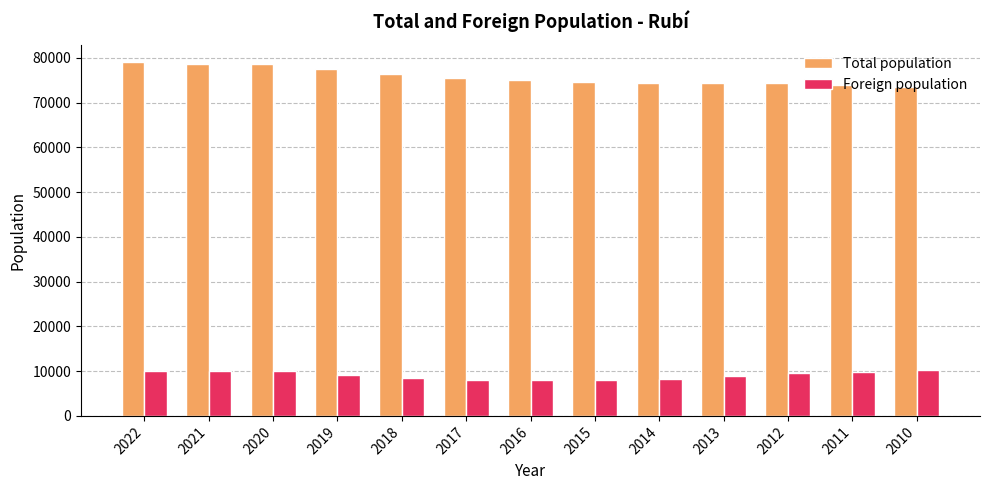

What is the difference between the second highest and minimum values in the Total population series?

5000